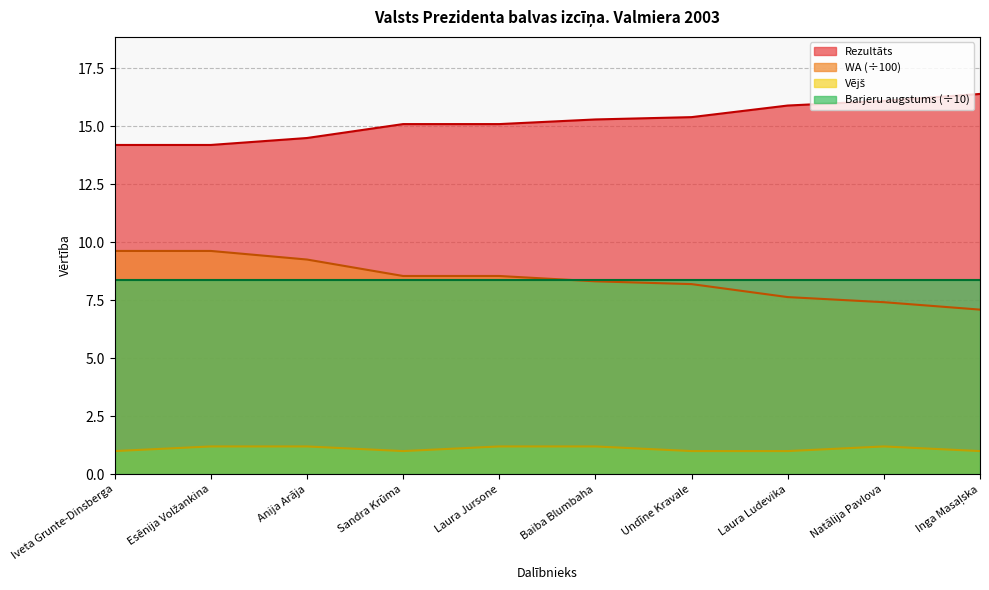

True or false: WA and Vējš intersect in this chart.

False